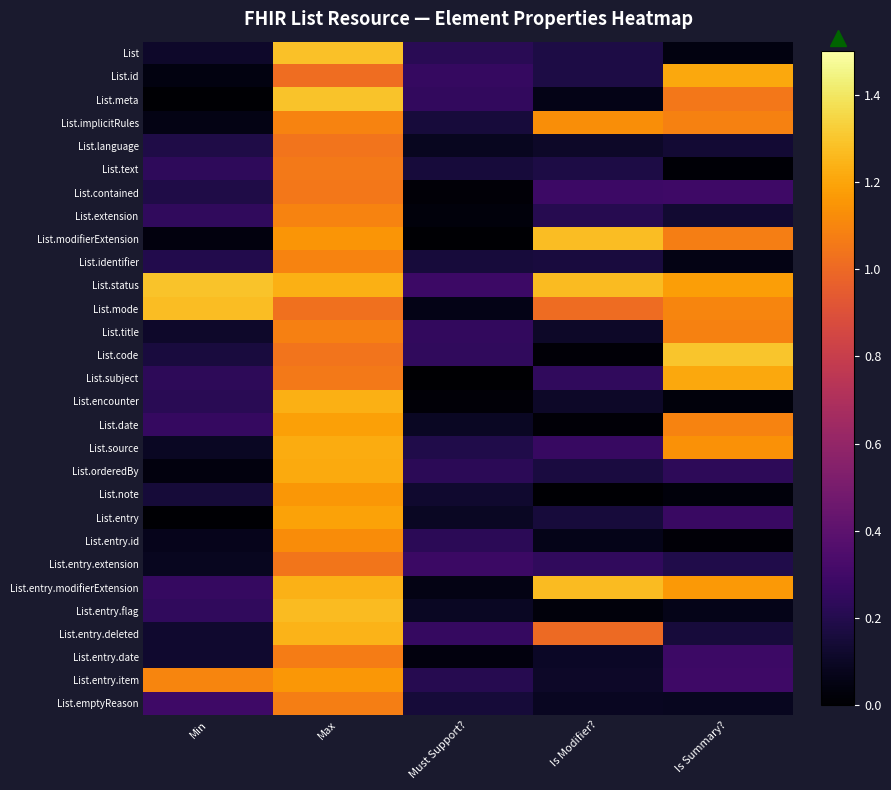

At which category is the sum across all series the highest?

Max